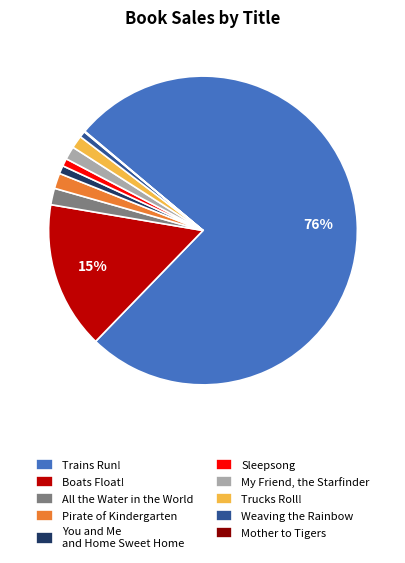

What is the largest slice in the pie chart?

Trains Run!